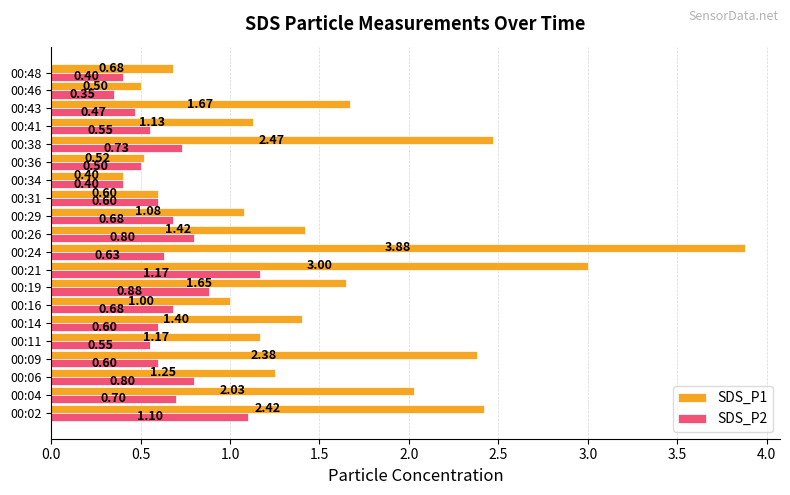

At 00:09, list the series in order from largest to smallest.

SDS_P1, SDS_P2